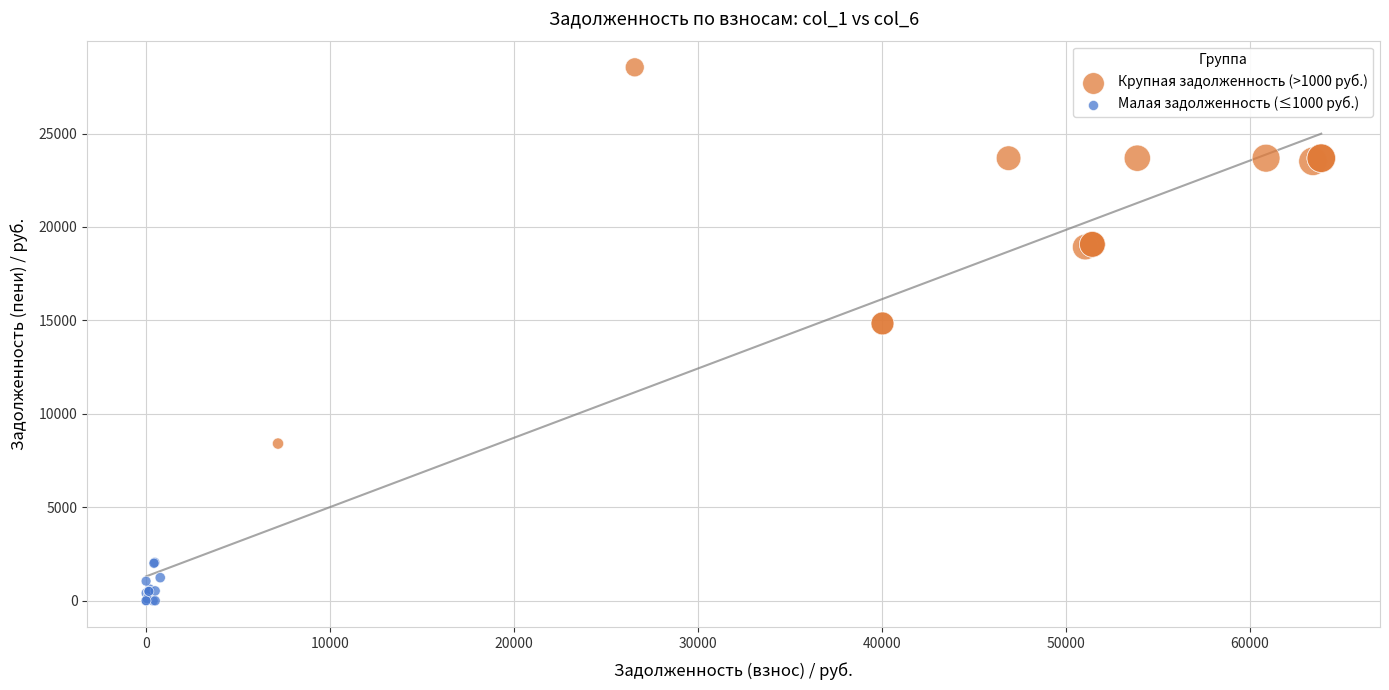

Which series has the largest Y range (max minus min)?

Крупная задолженность (>1000 руб.)